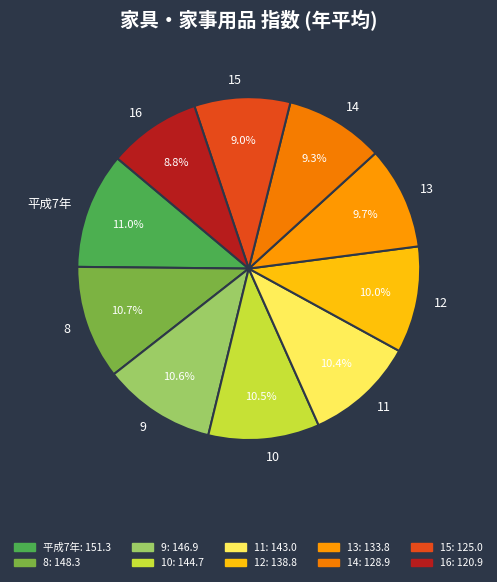

Does any single category account for the majority?

No